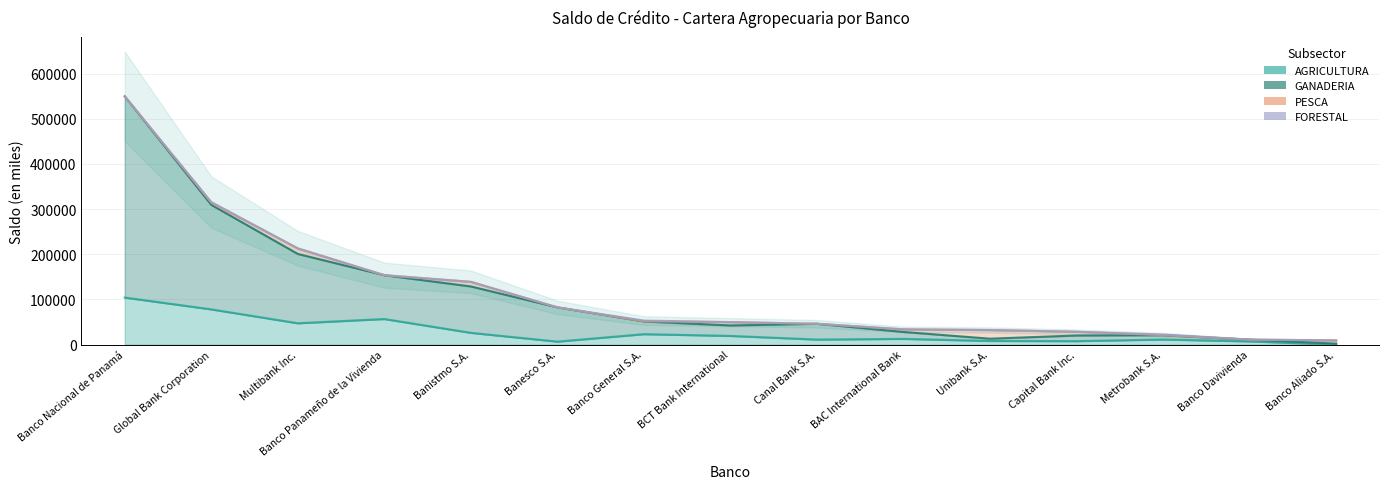

Where is AGRICULTURA nearest to the value 51985?

Banco Panameño de la Vivienda